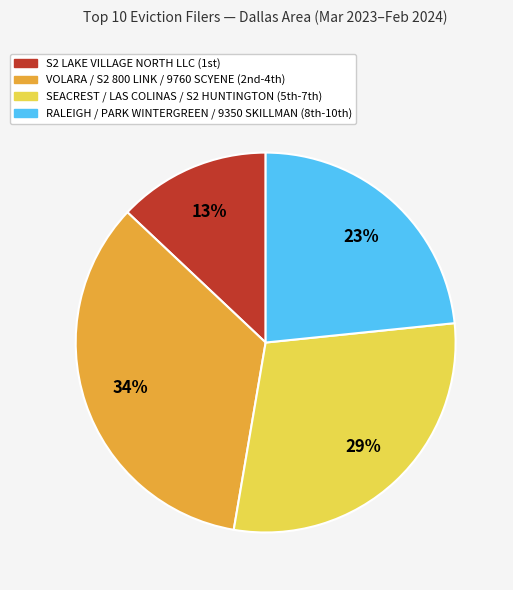

Is there a majority slice in this chart?

No